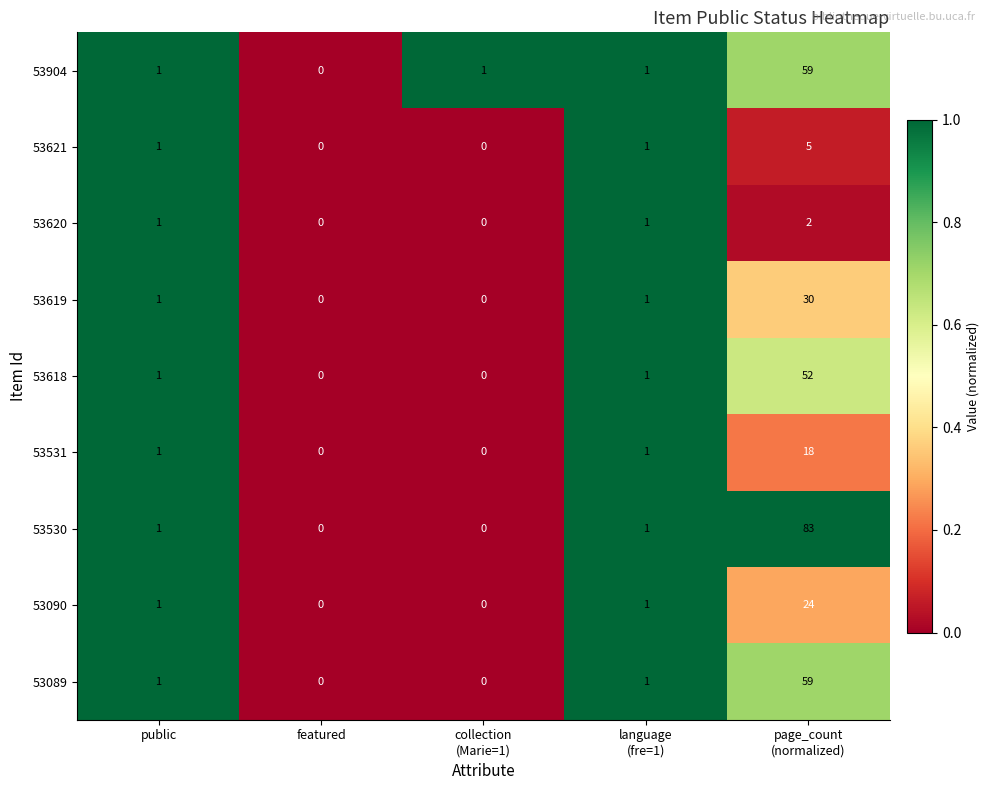

What is the difference between the maximum and second lowest values in the 53531 series?

18